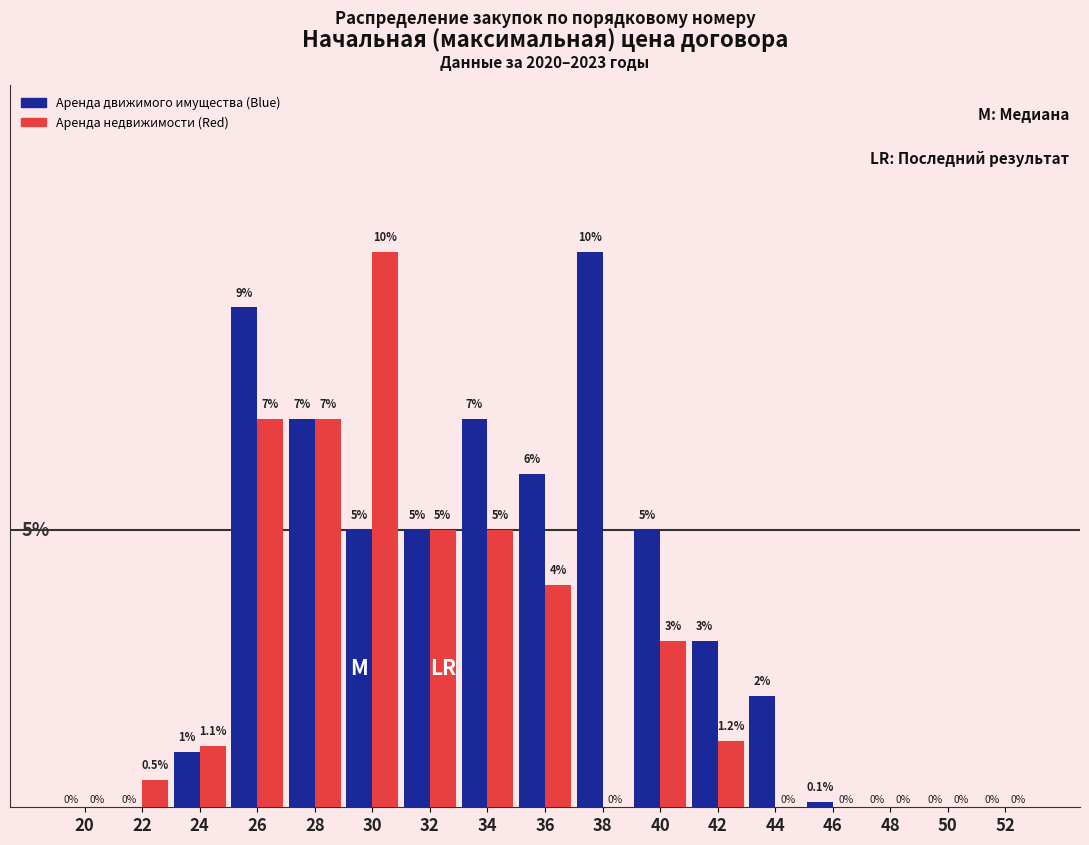

Which series has the largest total across all categories?

Аренда движимого имущества (Blue)